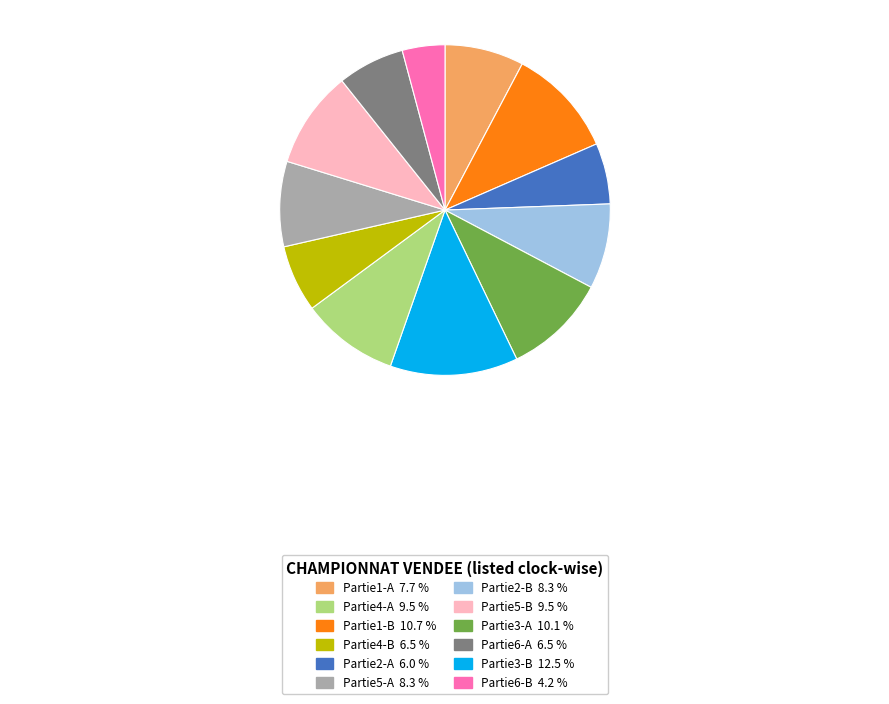

Is there a majority slice in this chart?

No